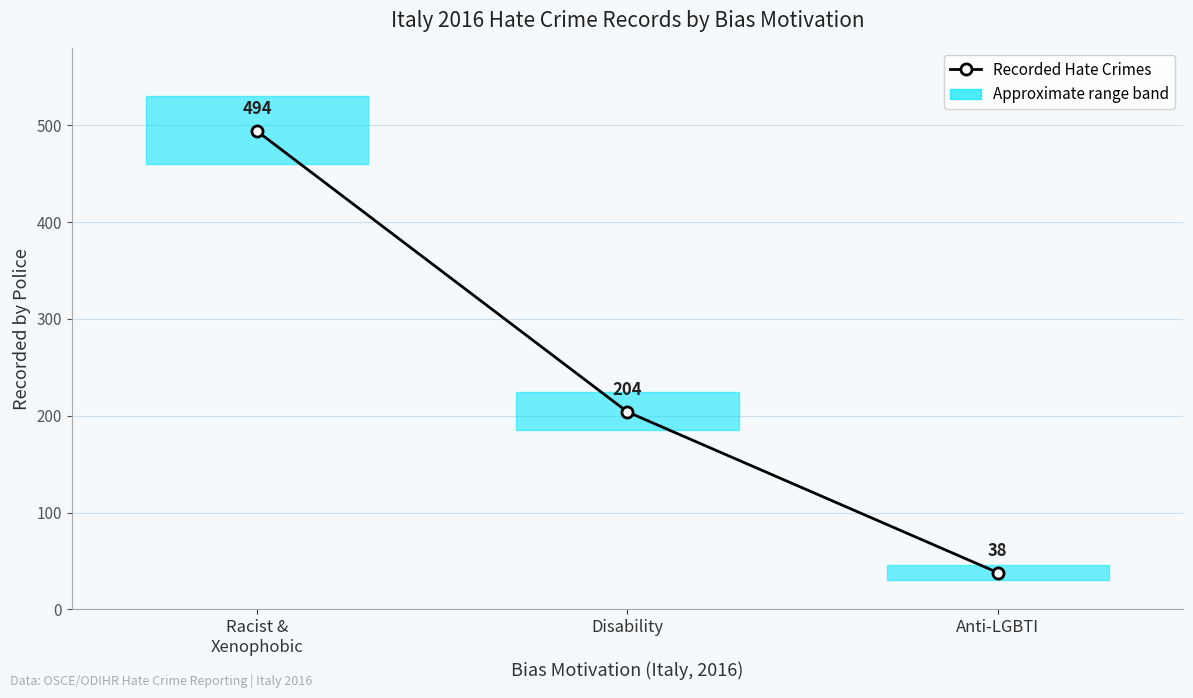

What is the label of the 1st point from the left?

Racist &
Xenophobic